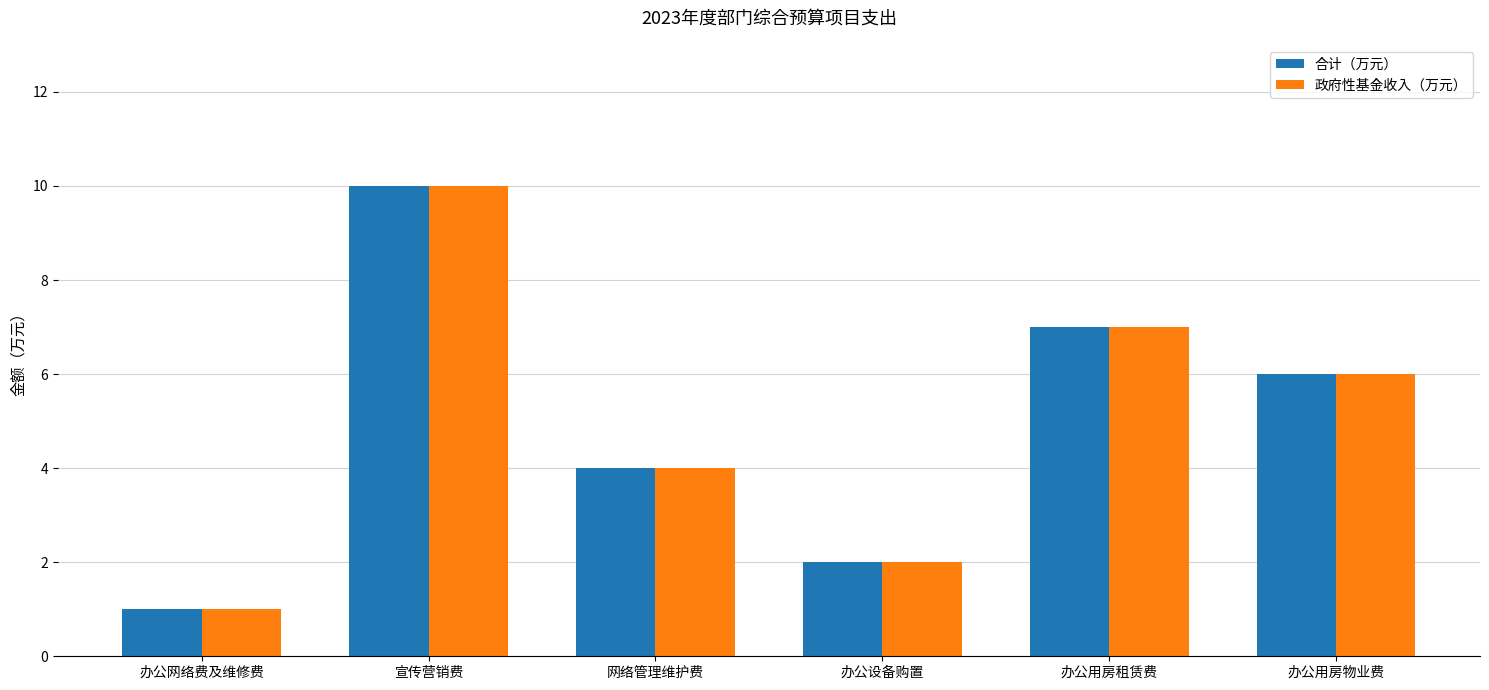

Which category has the highest value across all series?

宣传营销费